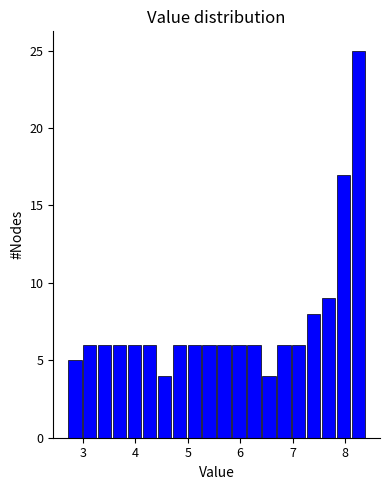

Read against the x-axis, roughly where is the centre of the tallest bar?

8.3